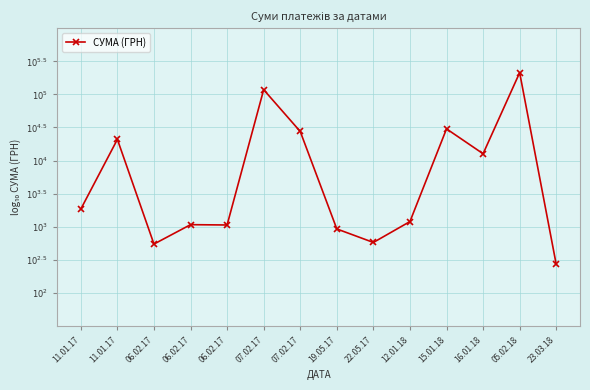

What is the change in value from 06.02.17 to 23.03.18?

-0.6